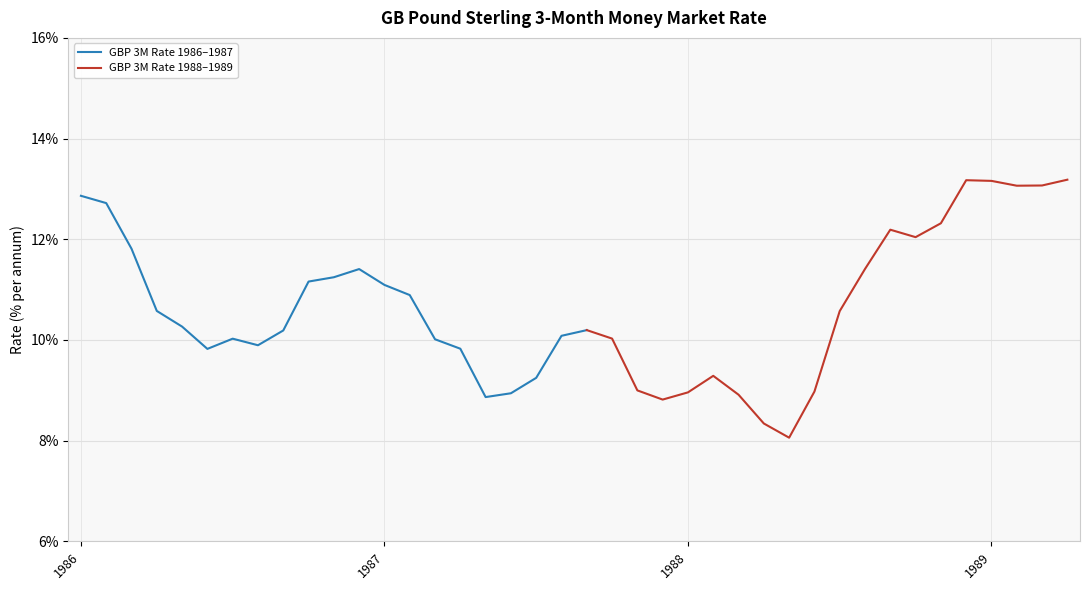

Rank the categories by value from lowest to highest.

1988-05, 1988-04, 1987-12, 1987-05, 1988-03, 1987-06, 1988-01, 1988-06, 1987-11, 1987-07, 1988-02, 1986-06, 1987-04, 1986-08, 1987-03, 1986-07, 1987-10, 1987-08, 1986-09, 1987-09, 1986-05, 1988-07, 1986-04, 1987-02, 1987-01, 1986-10, 1986-11, 1986-12, 1988-08, 1986-03, 1988-10, 1988-09, 1988-11, 1986-02, 1986-01, 1989-02, 1989-03, 1989-01, 1988-12, 1989-04